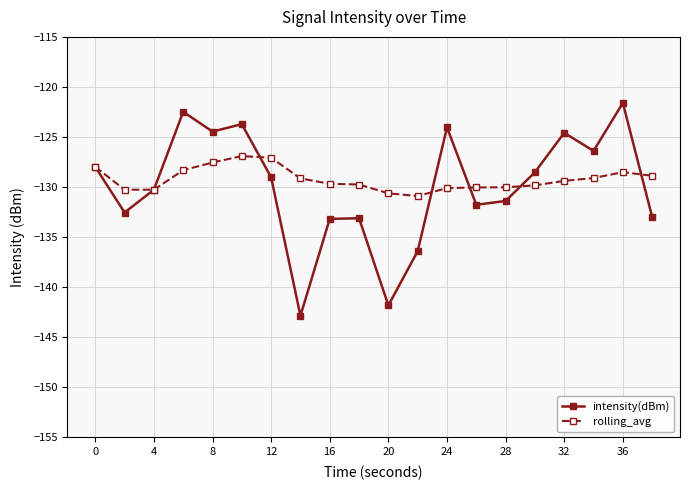

What is the value of the rolling_avg point at the 10th from the left?

-129.7